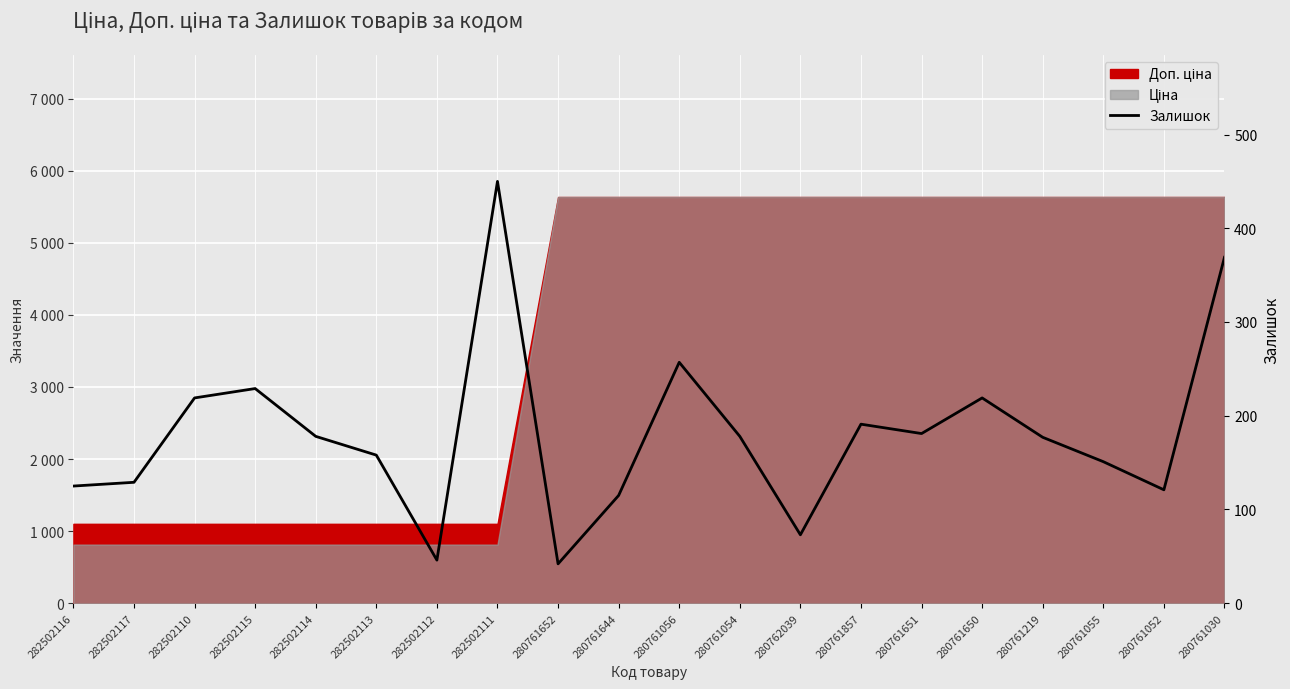

What is the sum of the values at 280761055 and 282502113?

309